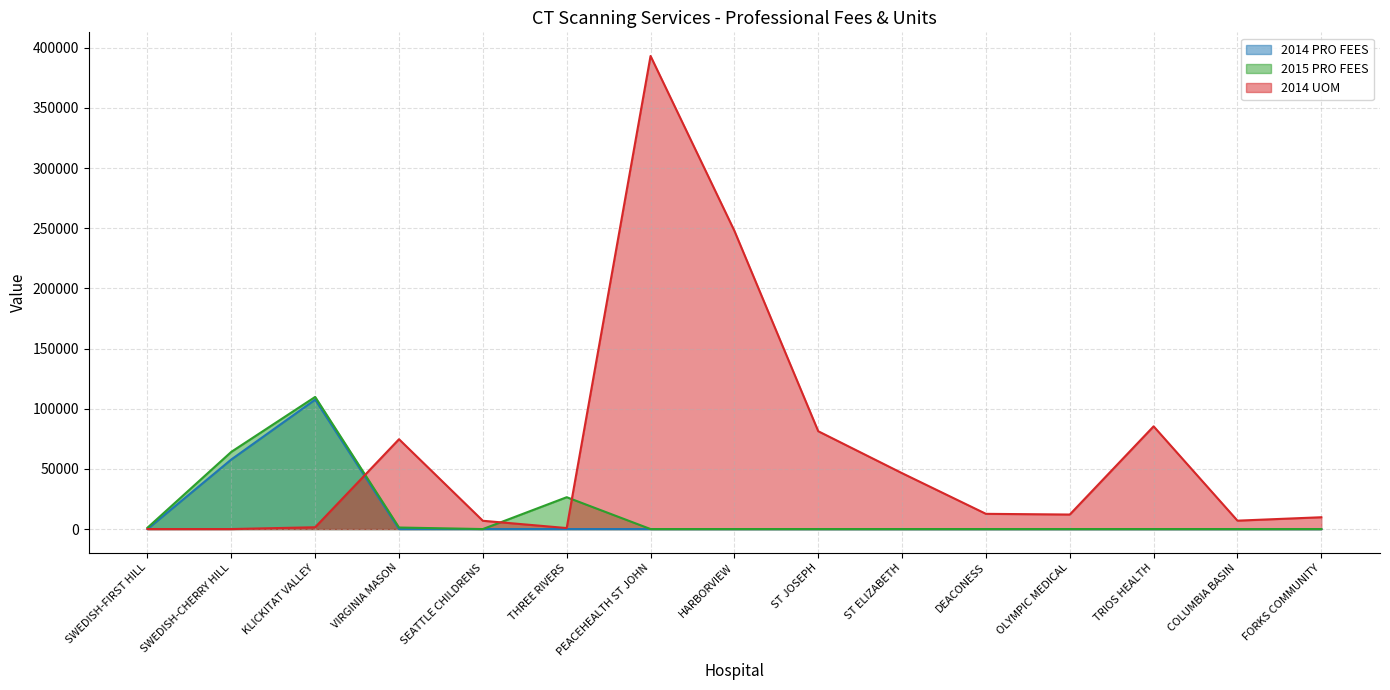

Which category has the lowest value in the 2014 PRO FEES series?

SWEDISH-FIRST HILL